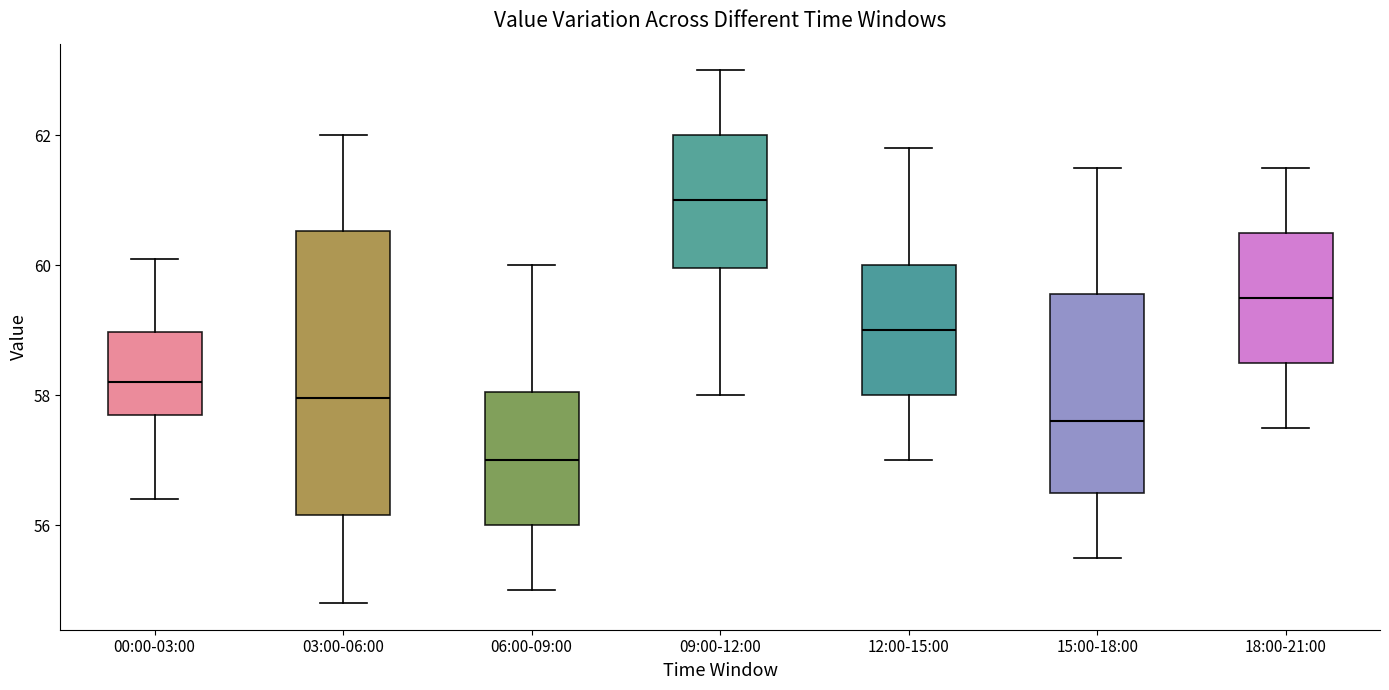

Reading left to right, transcribe this box plot: for each box, give where its median line is, the range the box spans, and where its two whiskers end, as read against the y-axis. The values are not printed on the chart, so give them approximately, as read against the axis.

00:00-03:00: median 58.2, box 57.8 to 59.0, whiskers 56.4 to 60.2
03:00-06:00: median 58.0, box 56.2 to 60.6, whiskers 54.8 to 62.0
06:00-09:00: median 57.0, box 56.0 to 58.0, whiskers 55.0 to 60.0
09:00-12:00: median 61.0, box 60.0 to 62.0, whiskers 58.0 to 63.0
12:00-15:00: median 59.0, box 58.0 to 60.0, whiskers 57.0 to 61.8
15:00-18:00: median 57.6, box 56.6 to 59.6, whiskers 55.6 to 61.6
18:00-21:00: median 59.6, box 58.6 to 60.6, whiskers 57.6 to 61.6